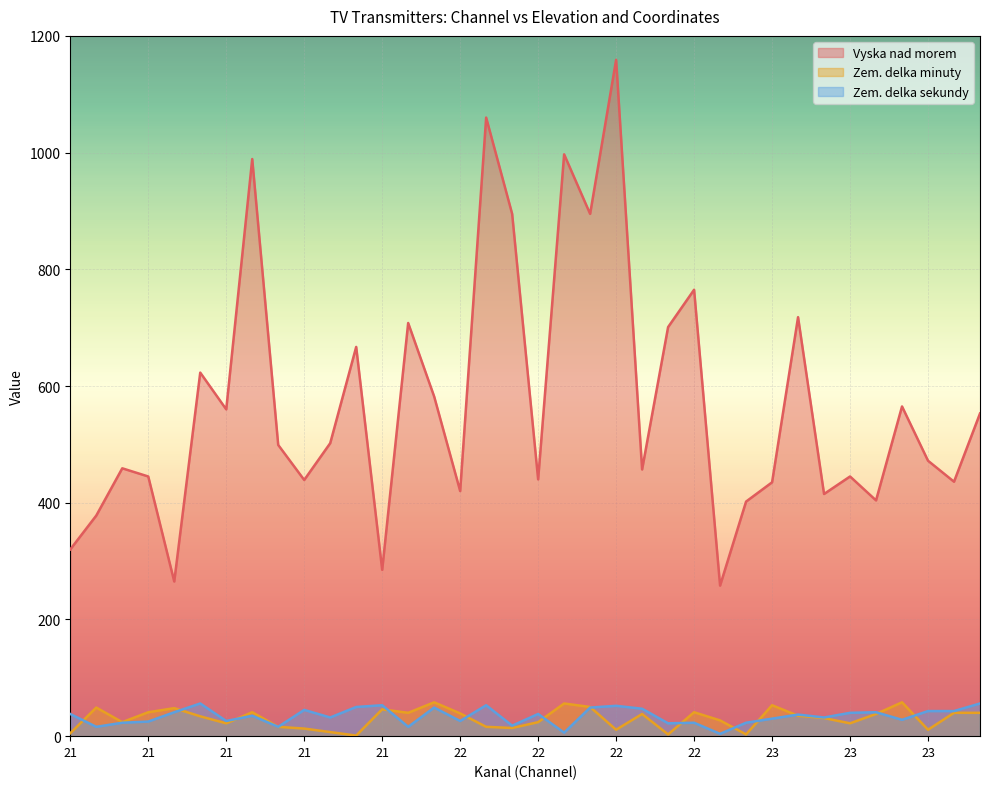

The Zem. delka sekundy series shows 53 at 21. True or false?

True